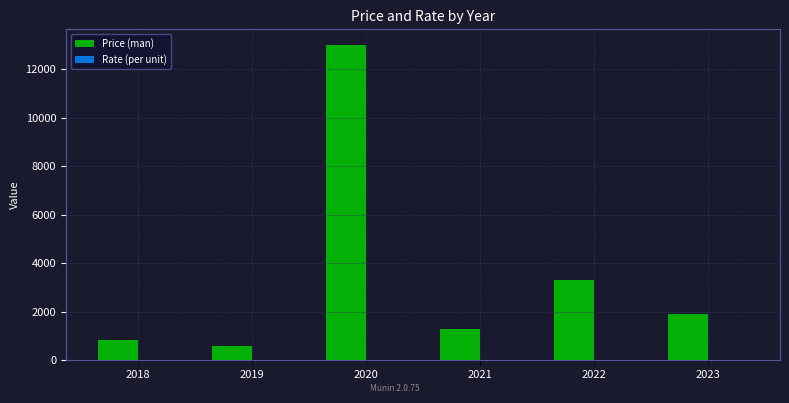

Which series changed the most between 2019 and 2020?

Price (man)